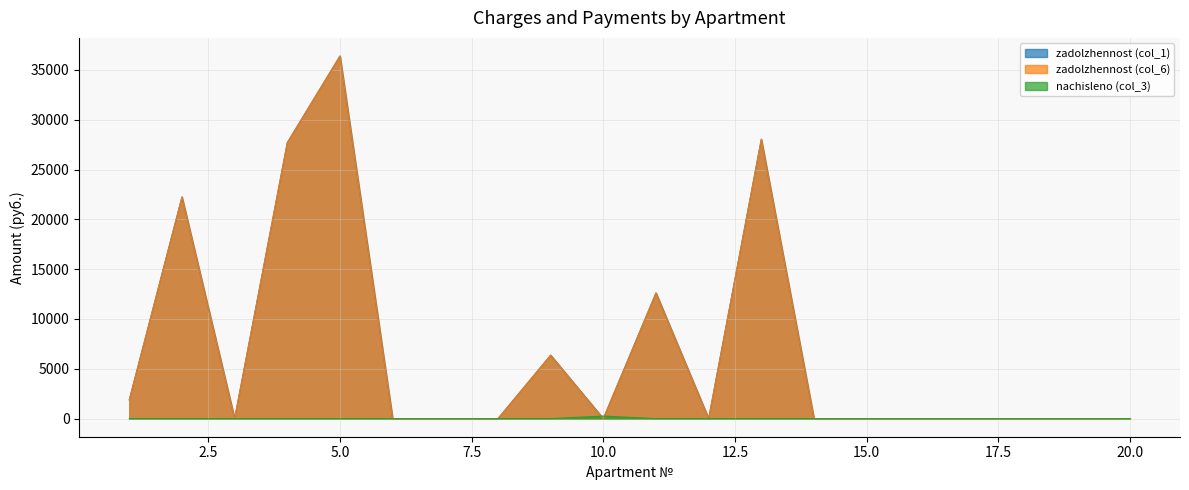

Which has a higher value, 13 or 8?

13